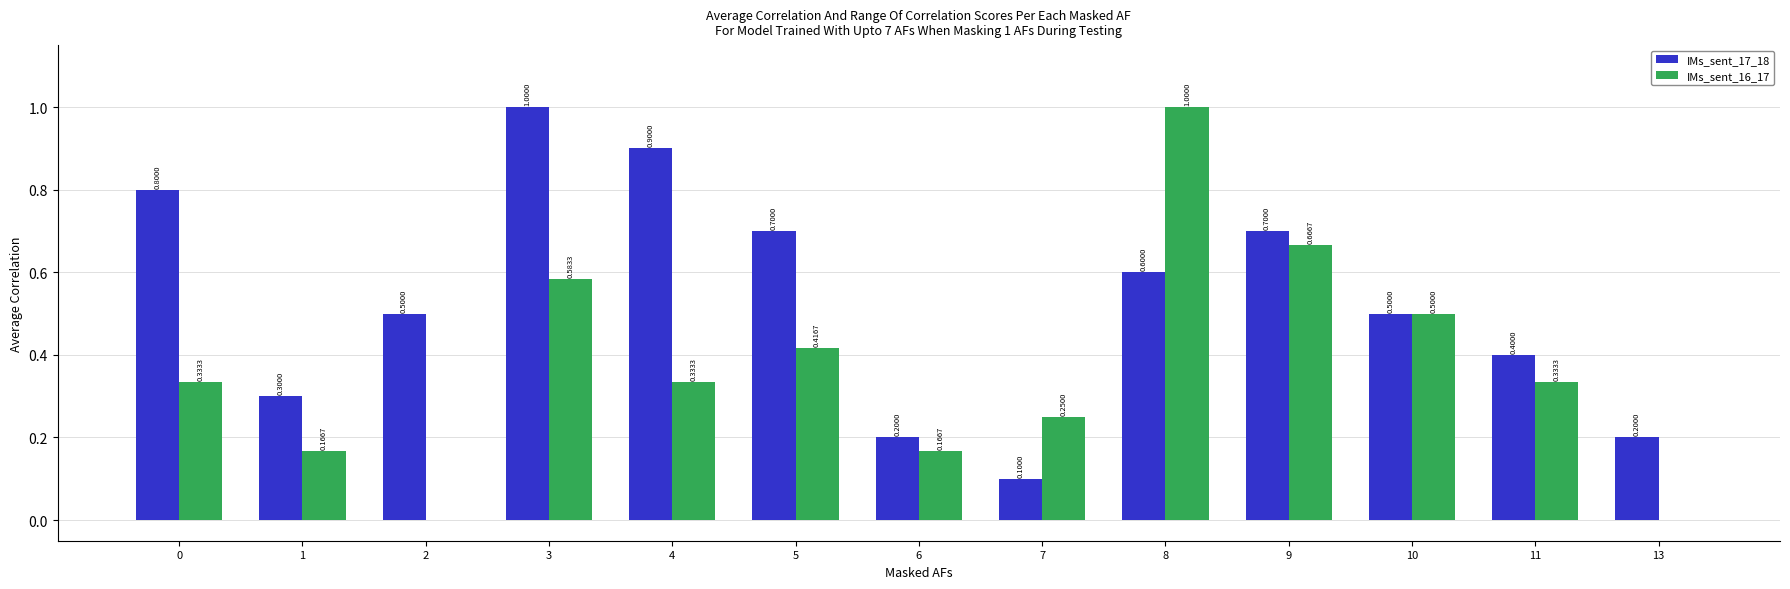

Which series changed the most between 3 and 9?

IMs_sent_17_18